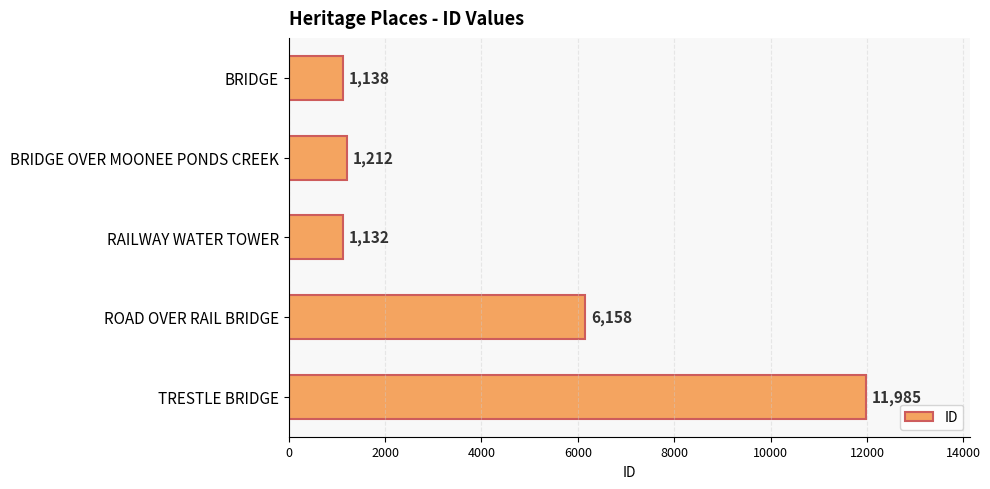

List the labels in order of value, smallest first.

RAILWAY WATER TOWER, BRIDGE, BRIDGE OVER MOONEE PONDS CREEK, ROAD OVER RAIL BRIDGE, TRESTLE BRIDGE